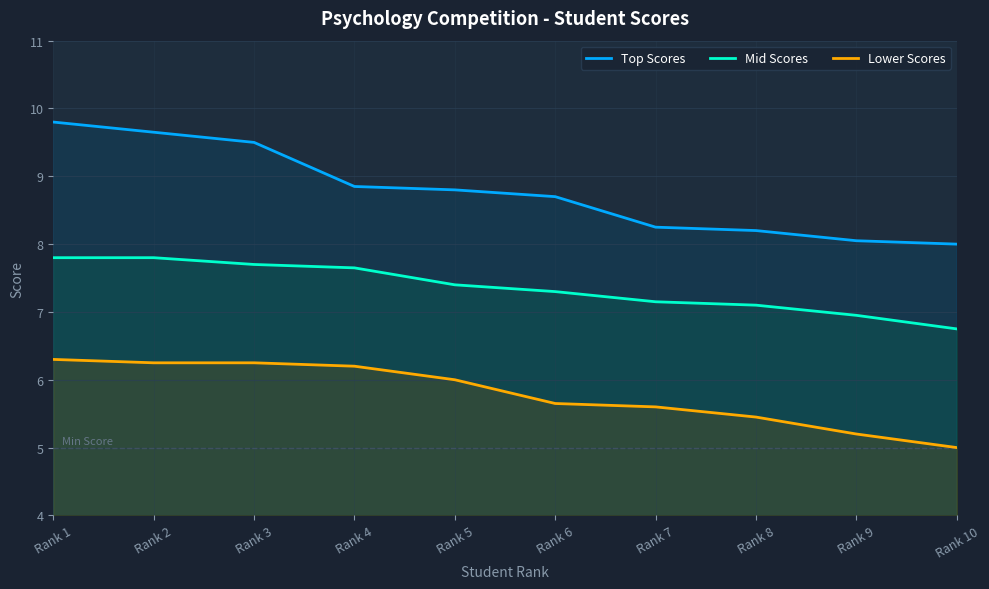

What is the value of the Mid Scores point at the 4th from the left?

7.7